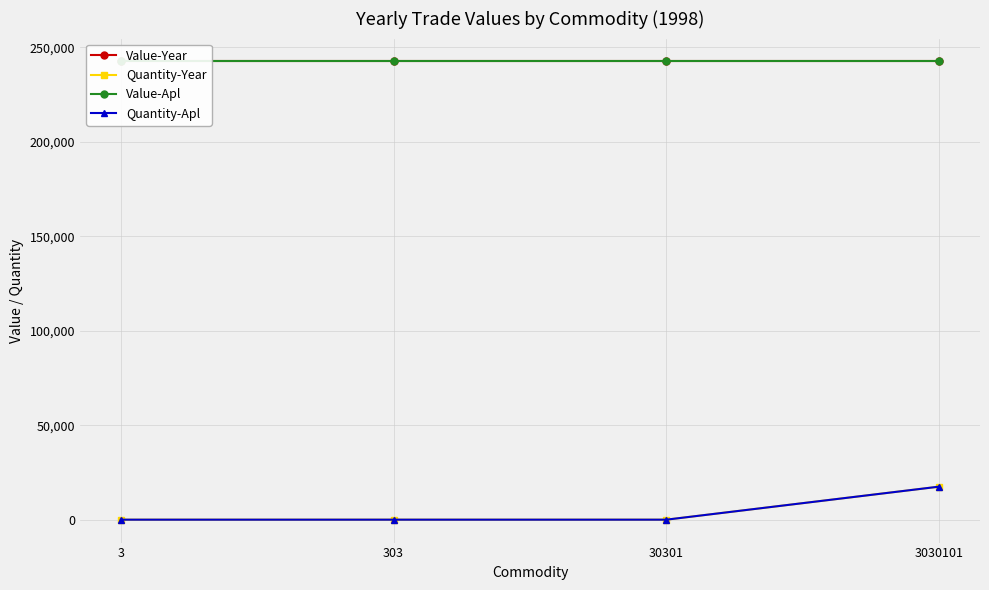

Which series has the largest total across all categories?

Value-Year